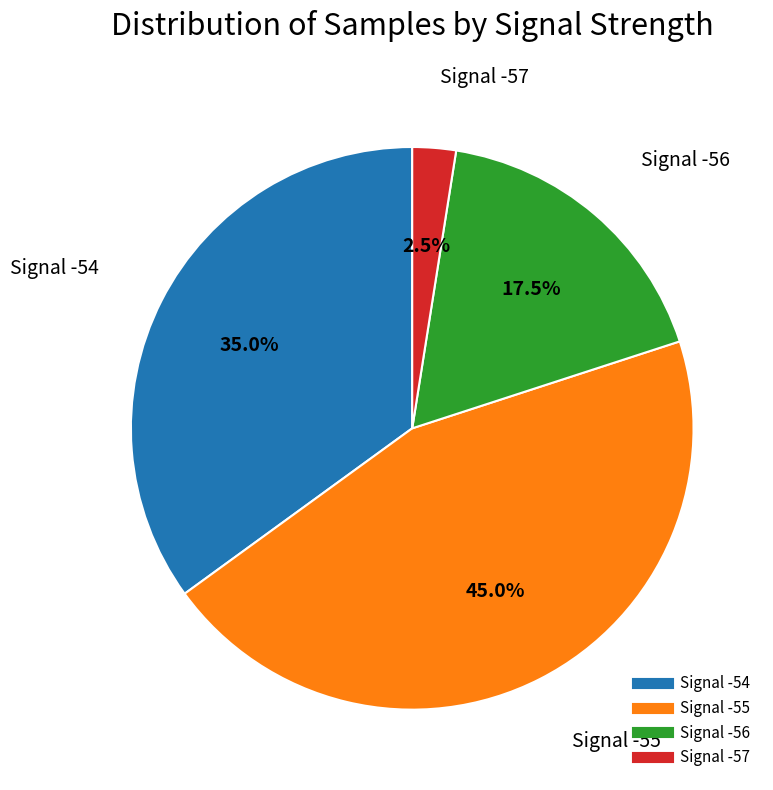

Is there a majority slice in this chart?

No